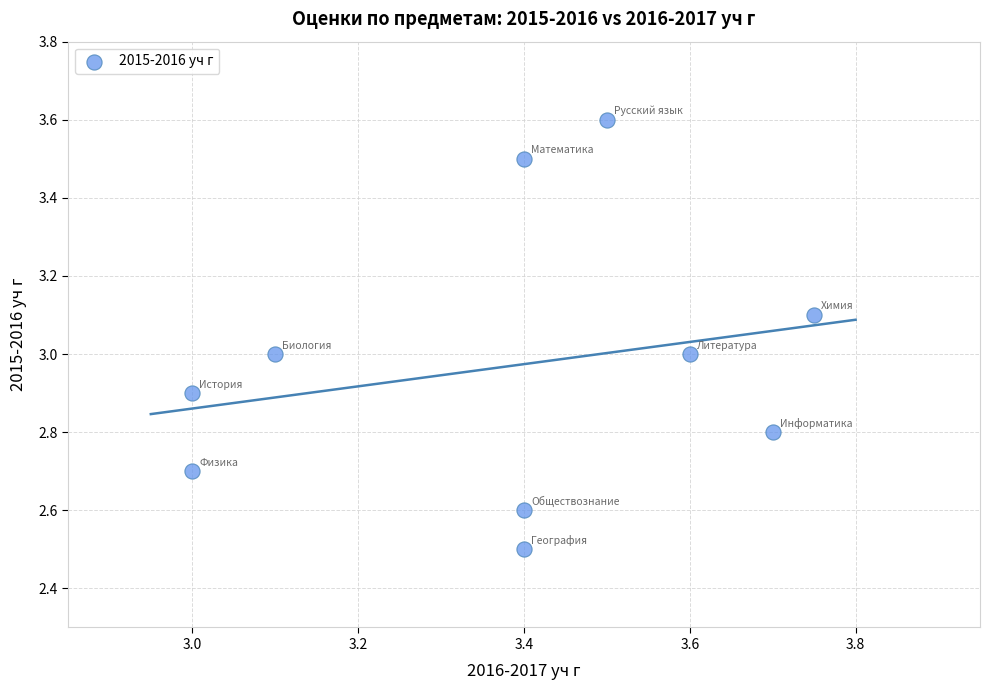

What is the average X value?

3.4